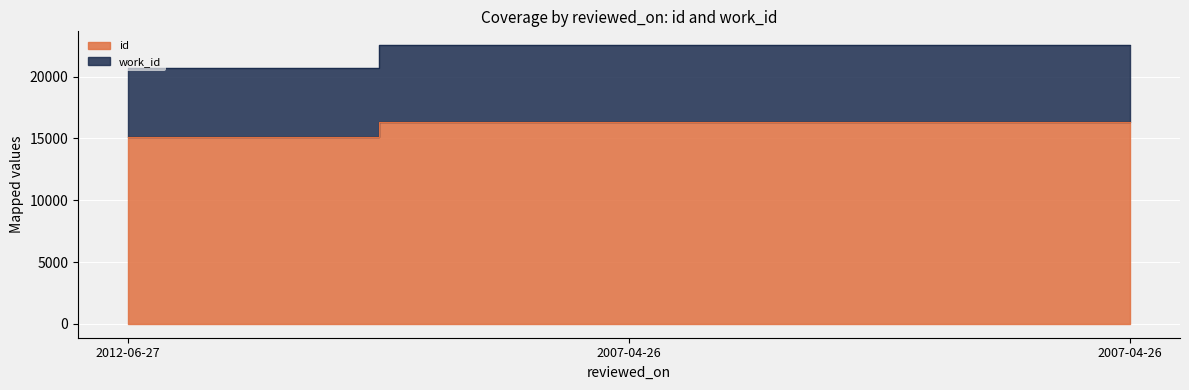

How many values in the work_id series exceed 22541?

1